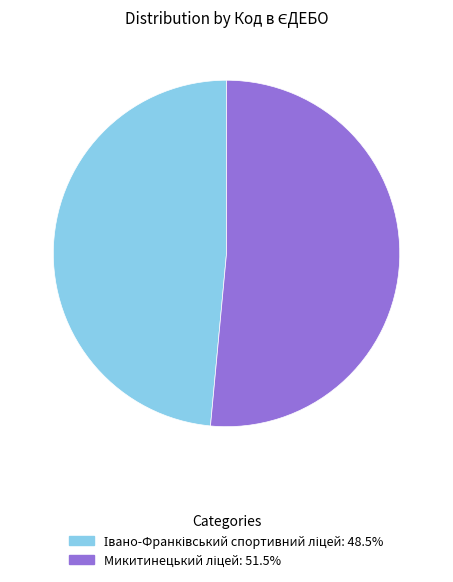

Is there a majority slice in this chart?

Yes